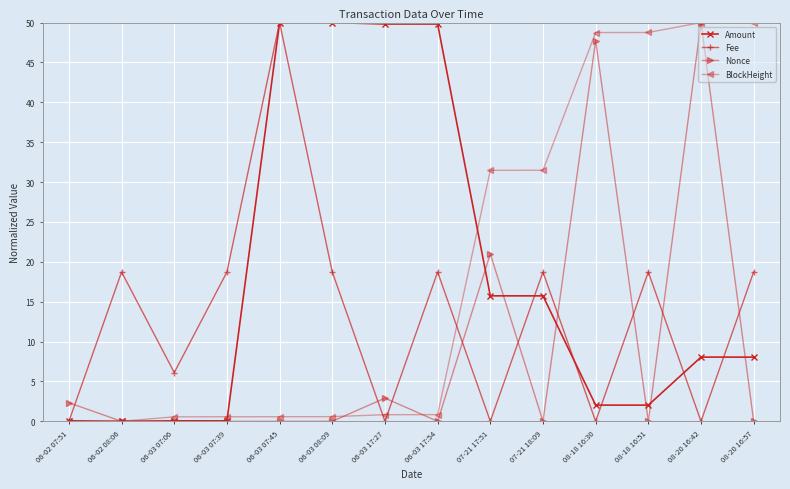

What is the label of the 10th point from the right?

06-03 07:45